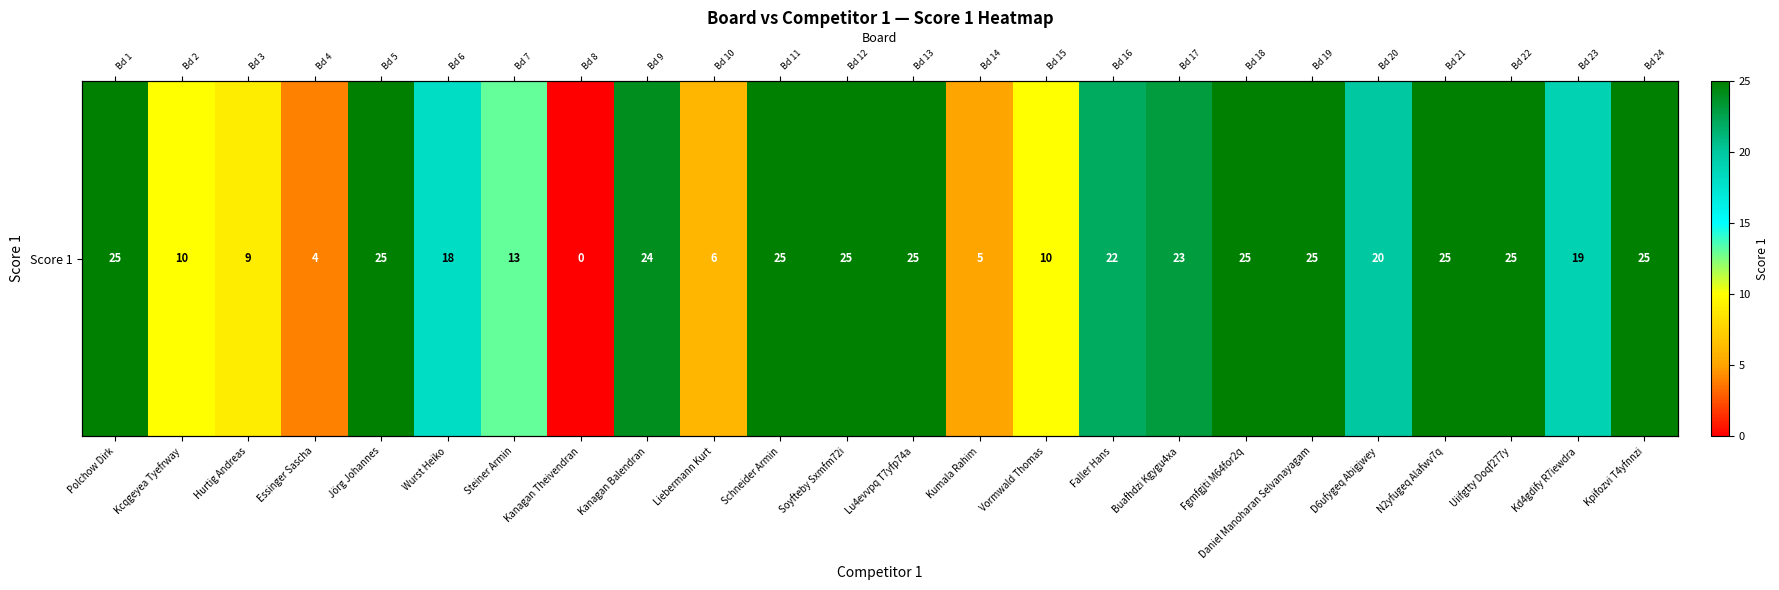

Read the value at Kpifozvi T4yfnnzi, to the nearest 5.

25